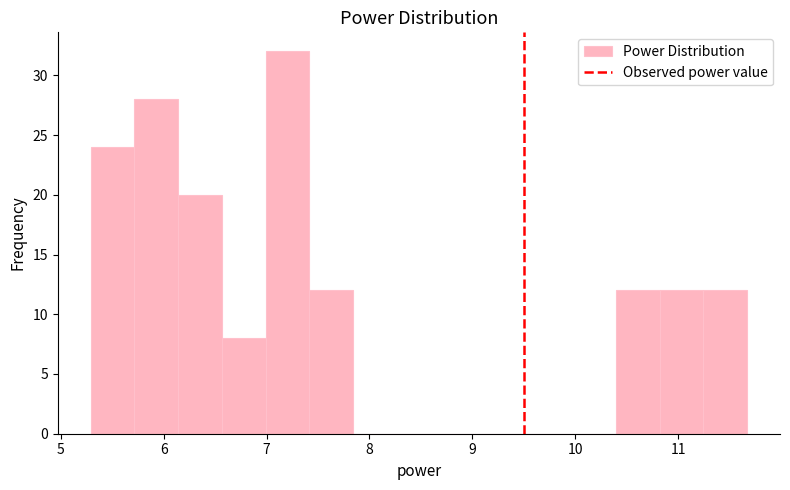

What is the height of the bar covering 5.3 to 5.7 on the x-axis? Neither the bar edges nor the heights are printed on the chart, so give them approximately, as read against the axes.

24